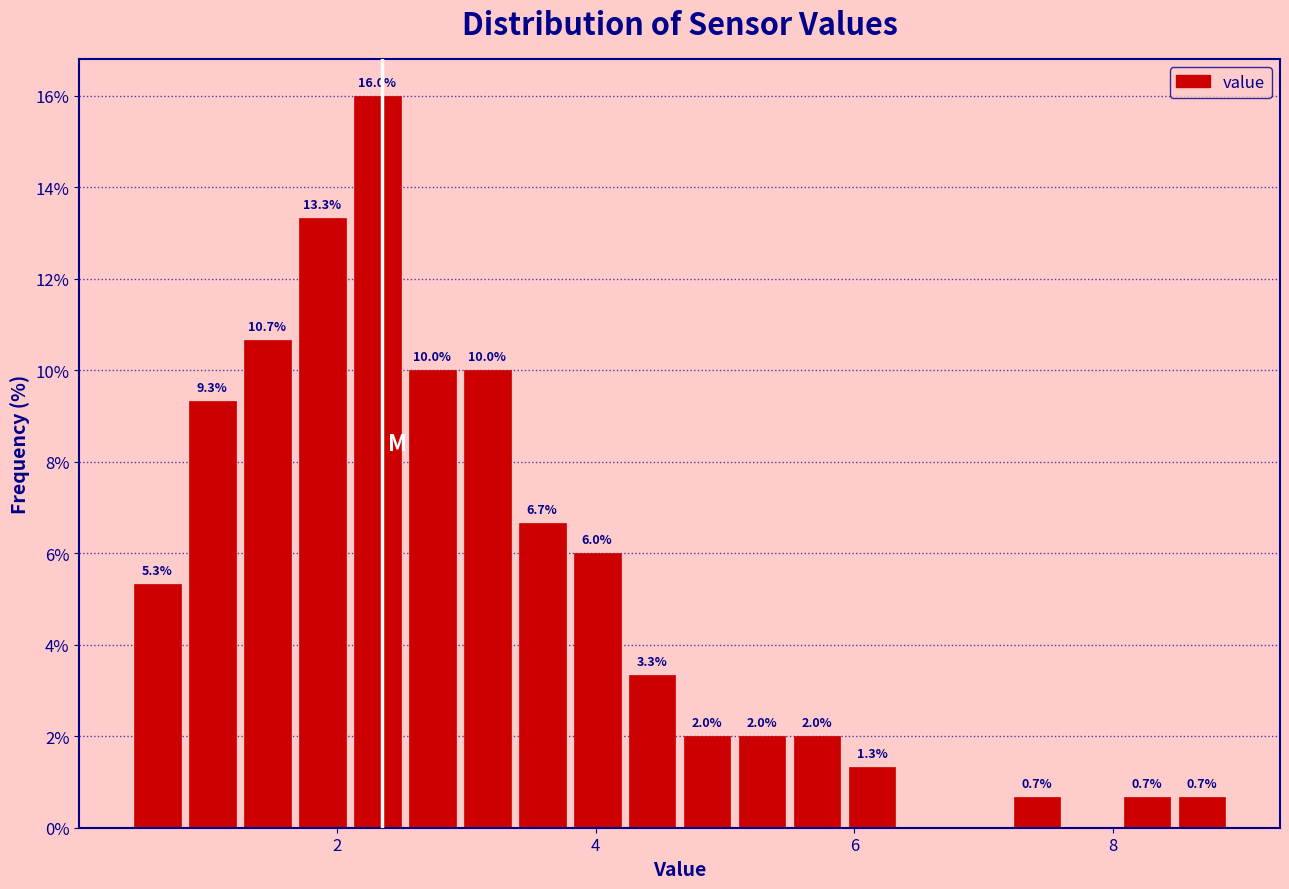

Around what value on the x-axis is the tallest bar? Give the approximate position of its centre, as read against the axis.

2.4